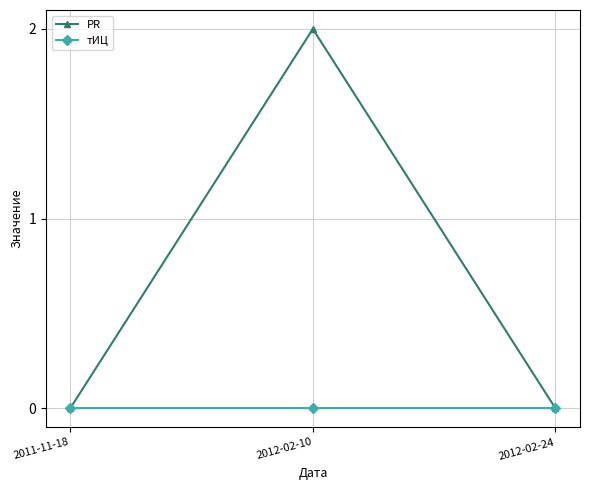

Reading right to left, what are all the values shown in this chart?

PR: 0	2	0
тИЦ: 0	0	0